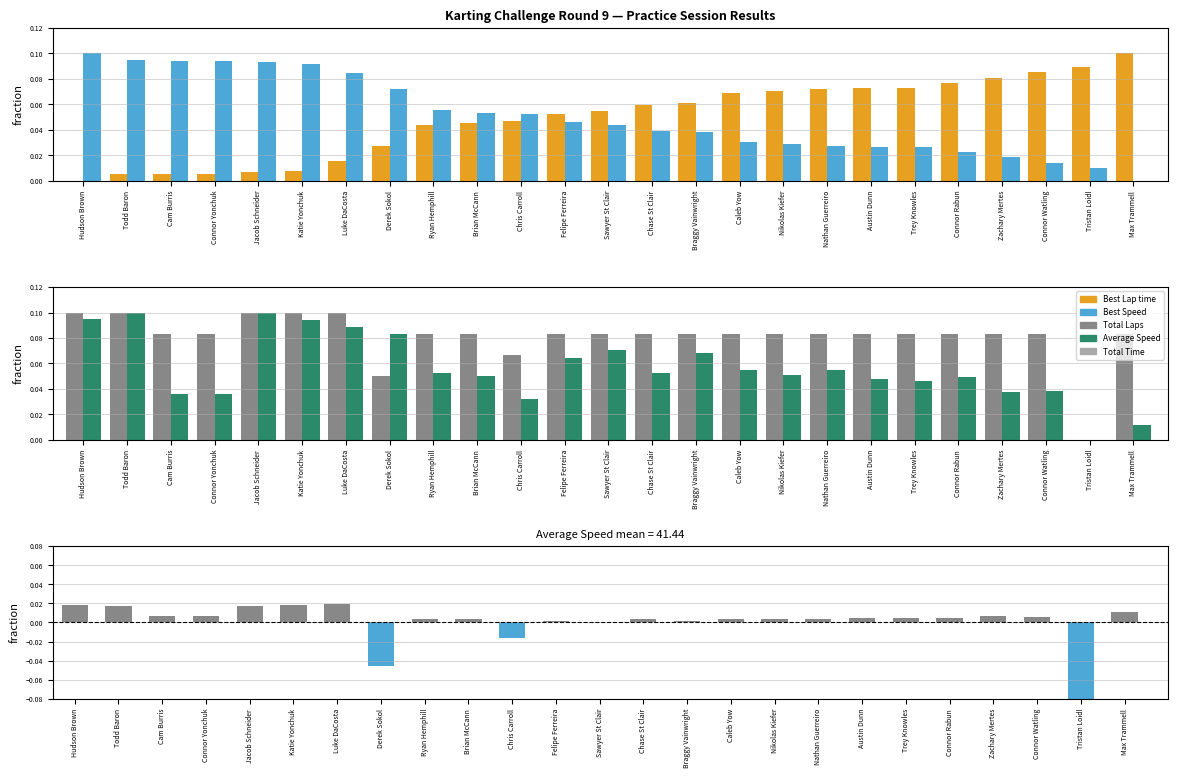

True or false: Best Lap time has a value of 0.0 at Todd Baron.

False